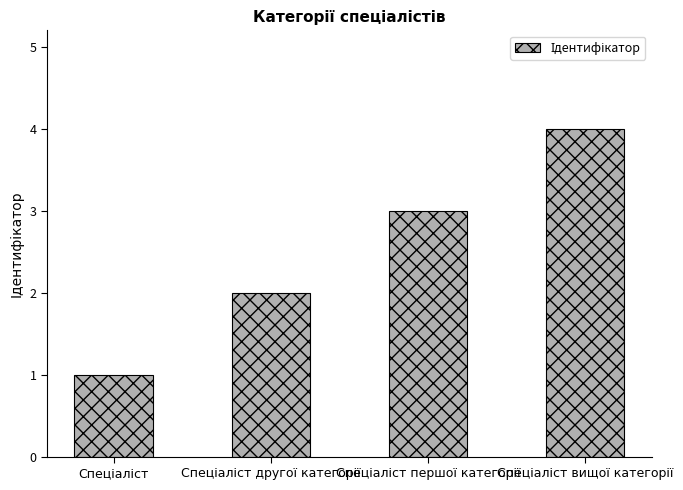

What is the sum of all values?

10